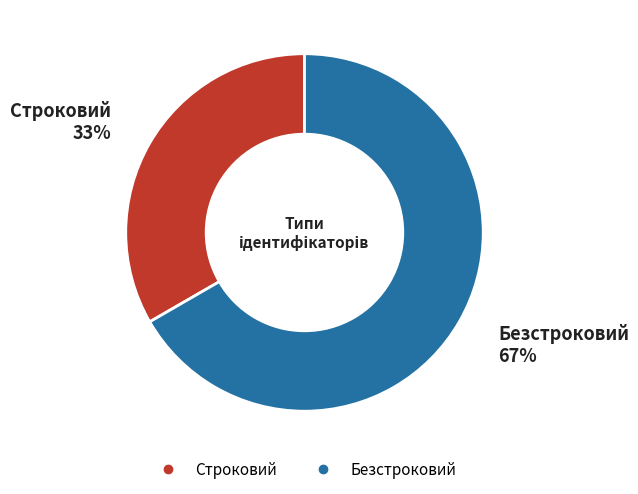

To the nearest percent, what portion does Строковий represent?

33%